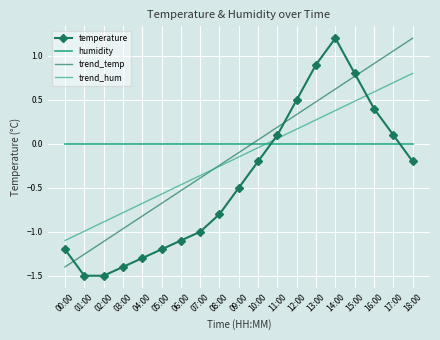

Which category has the highest value in the trend_hum series?

18:00